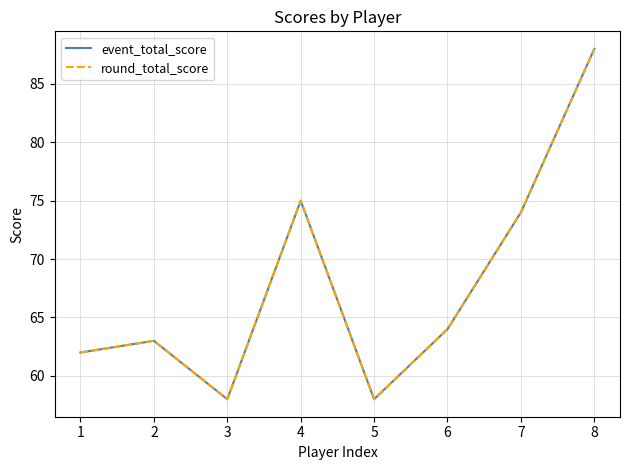

What is the lowest value of the round_total_score series?

58